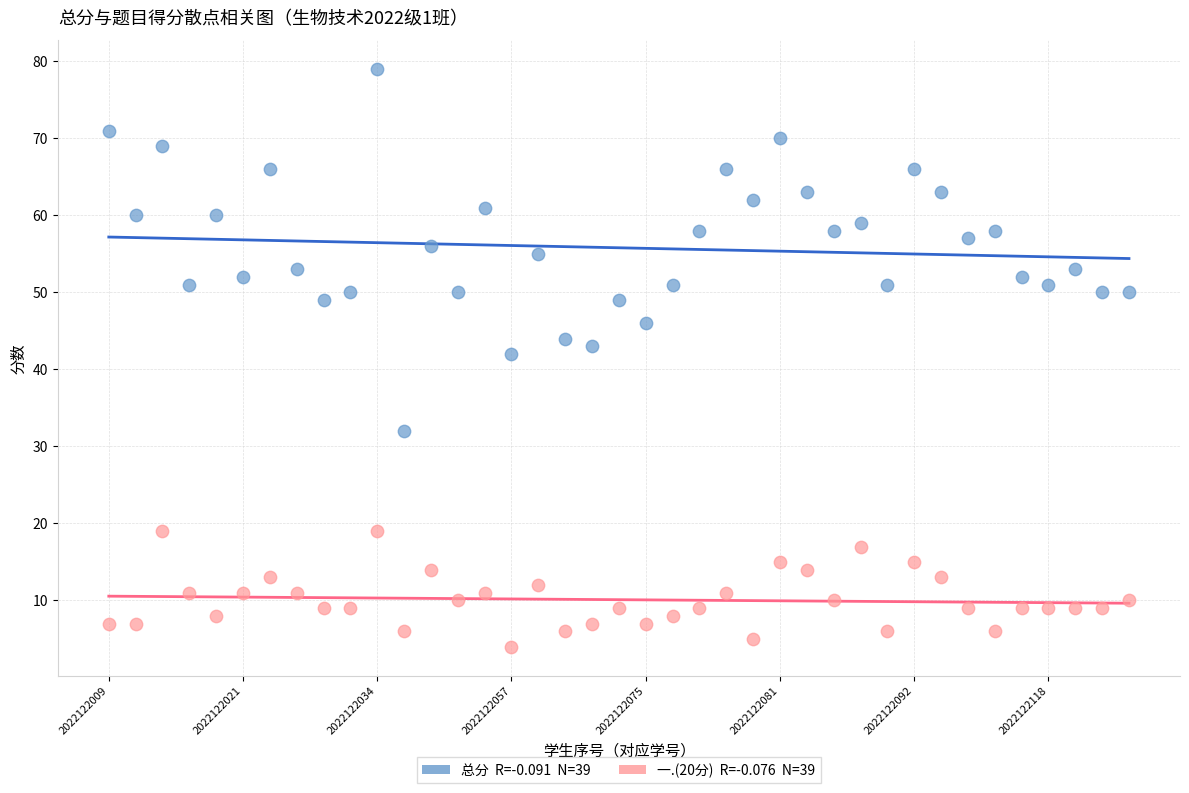

Across all series, what Y value is closest to 41?

42